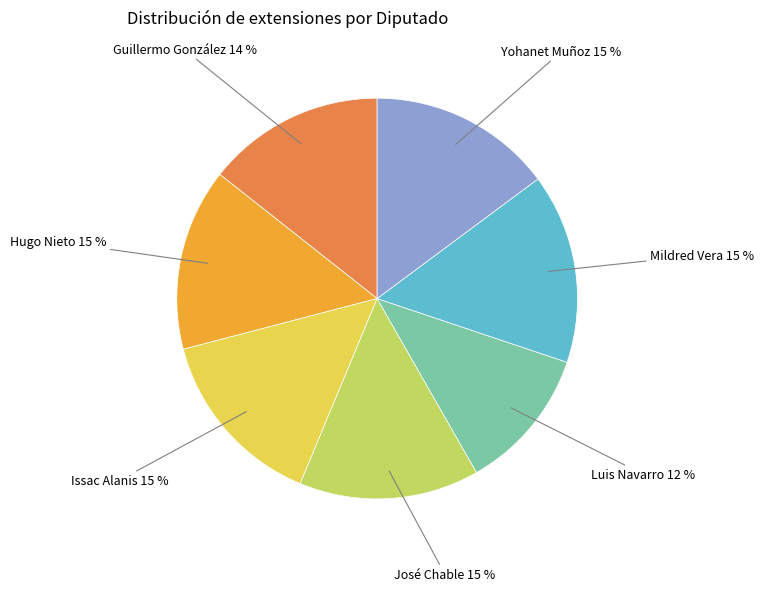

To the nearest percent, what is the average slice percentage?

14%